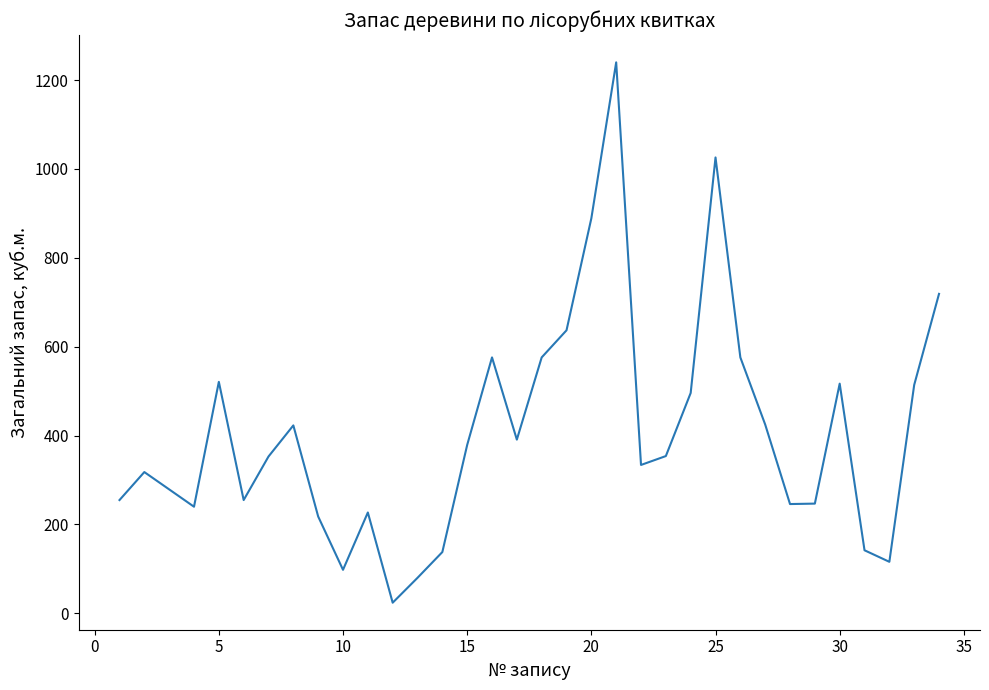

What is the difference between the maximum and minimum values?

1216